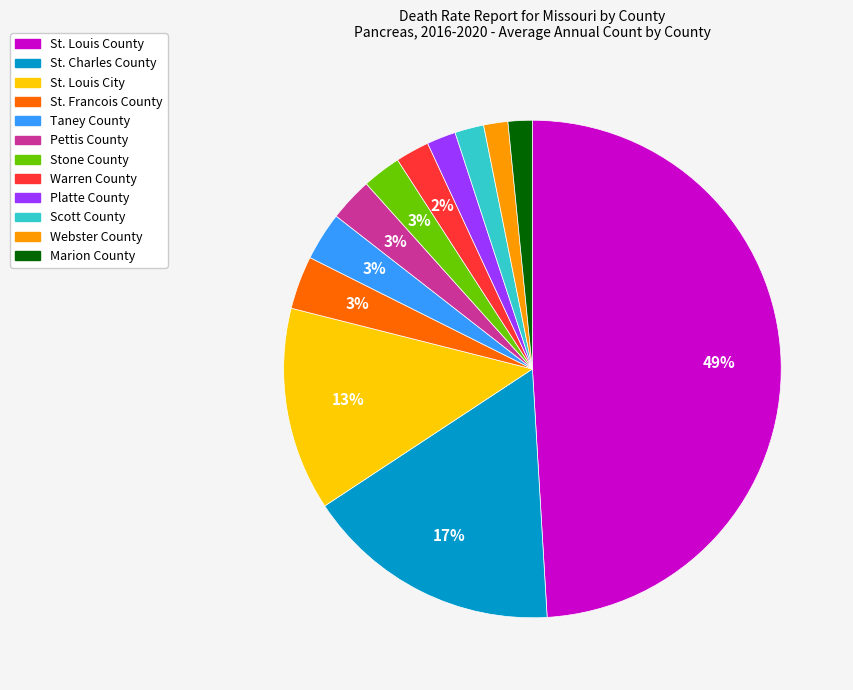

Is St. Louis City the majority of the pie?

No